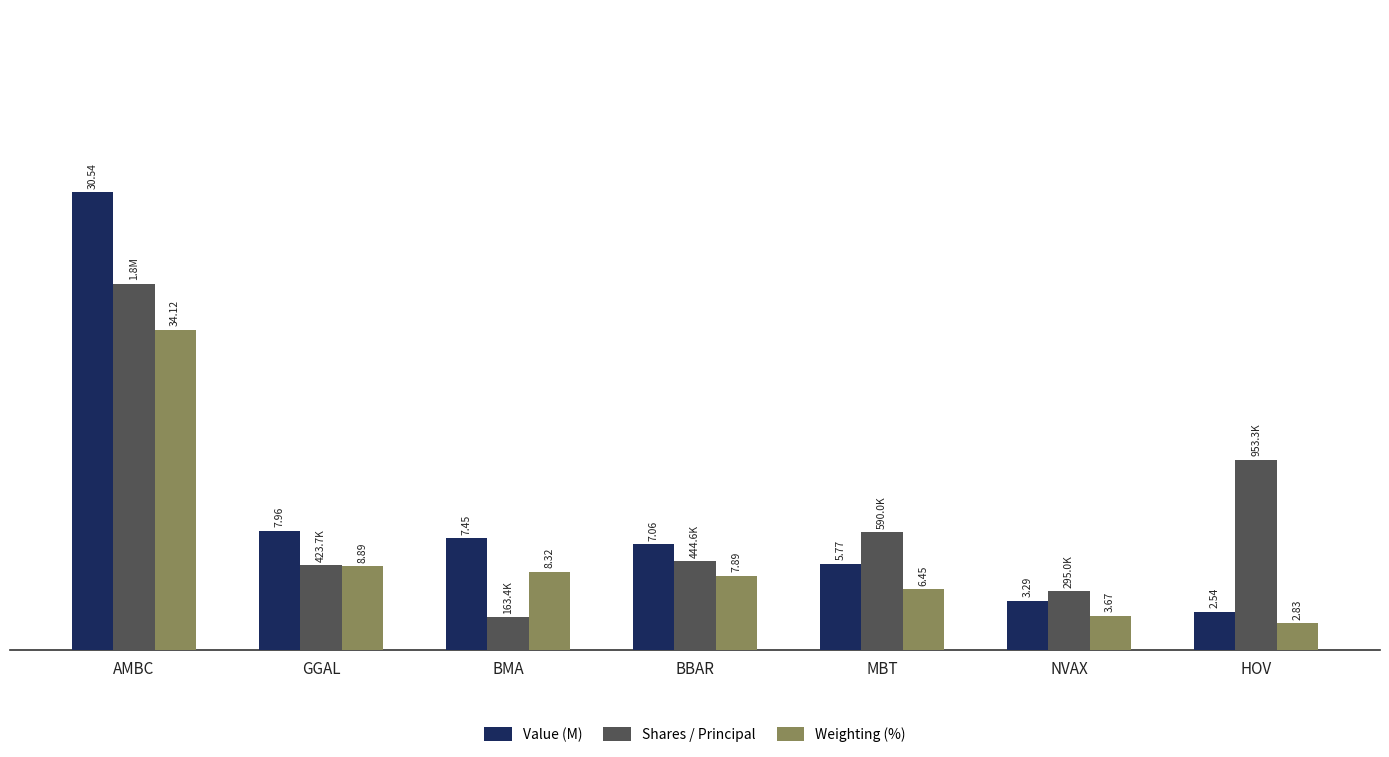

What are all the series names shown in the legend?

Value (M), Shares / Principal, Weighting (%)